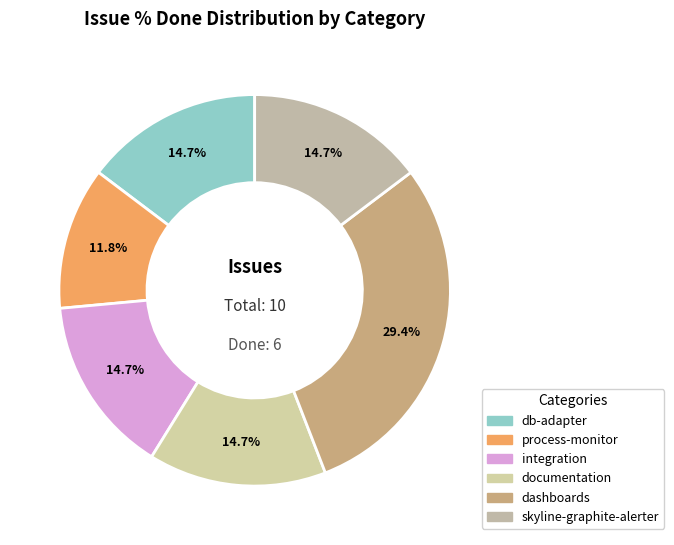

How many slices are in this pie chart?

6